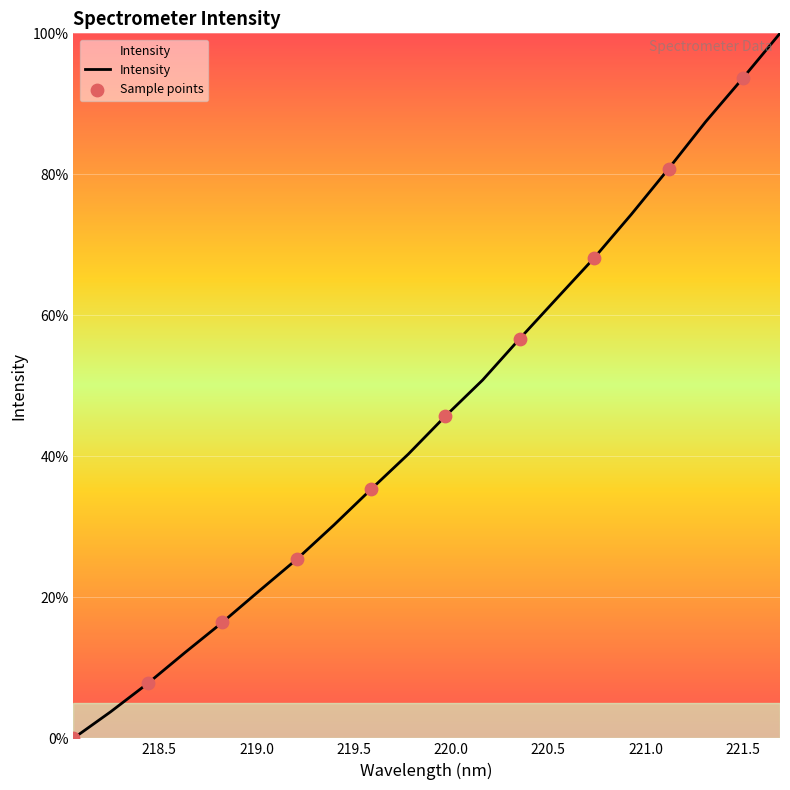

What is the greatest value displayed?

100.0